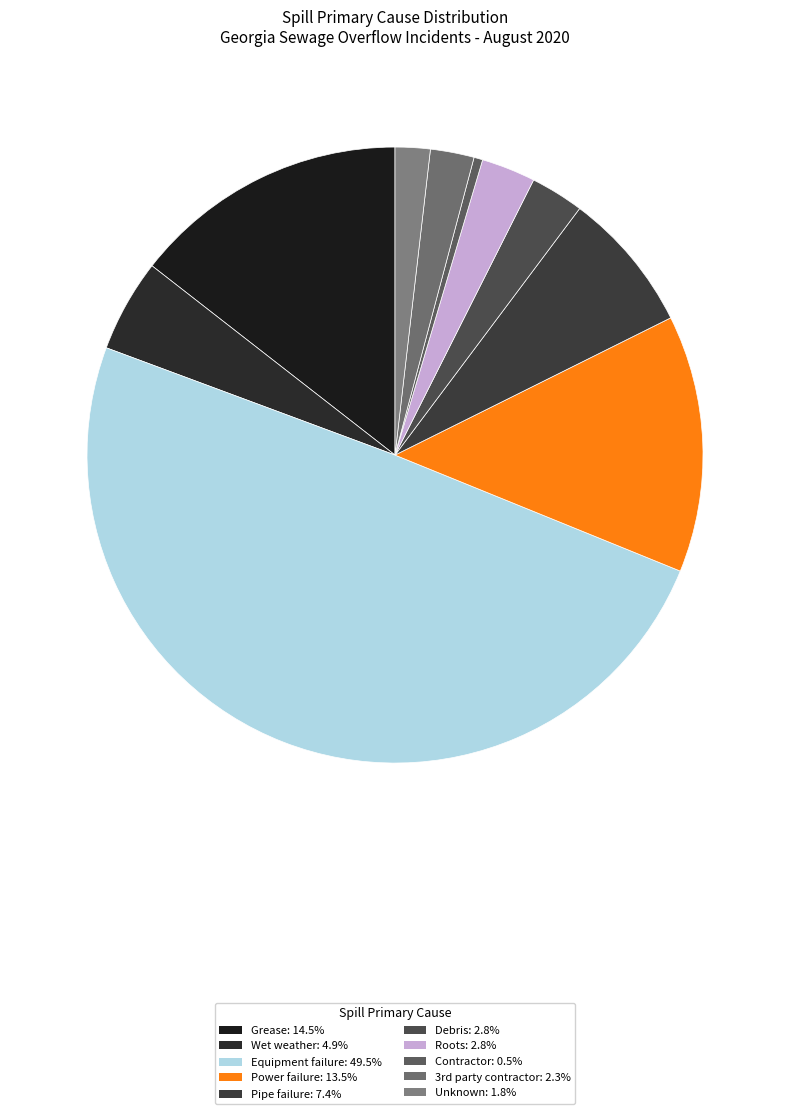

How many segments does this pie chart have?

10